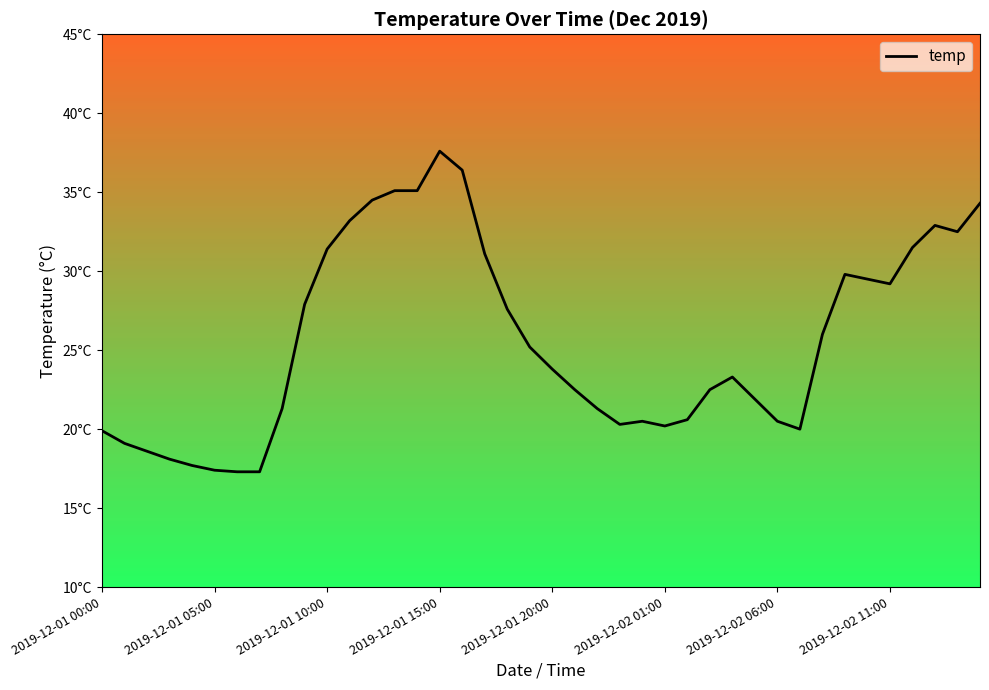

Does the chart have visible grid lines?

Yes